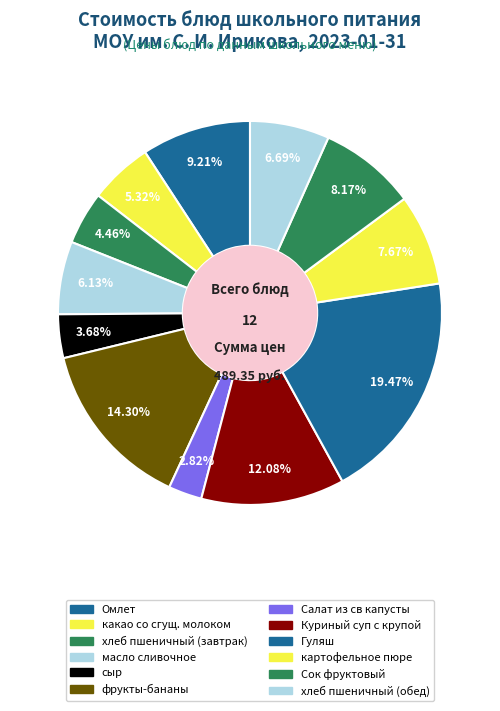

To the nearest percent, what is the difference between the хлеб пшеничный (завтрак) and Салат из св капусты slice percentages?

2%